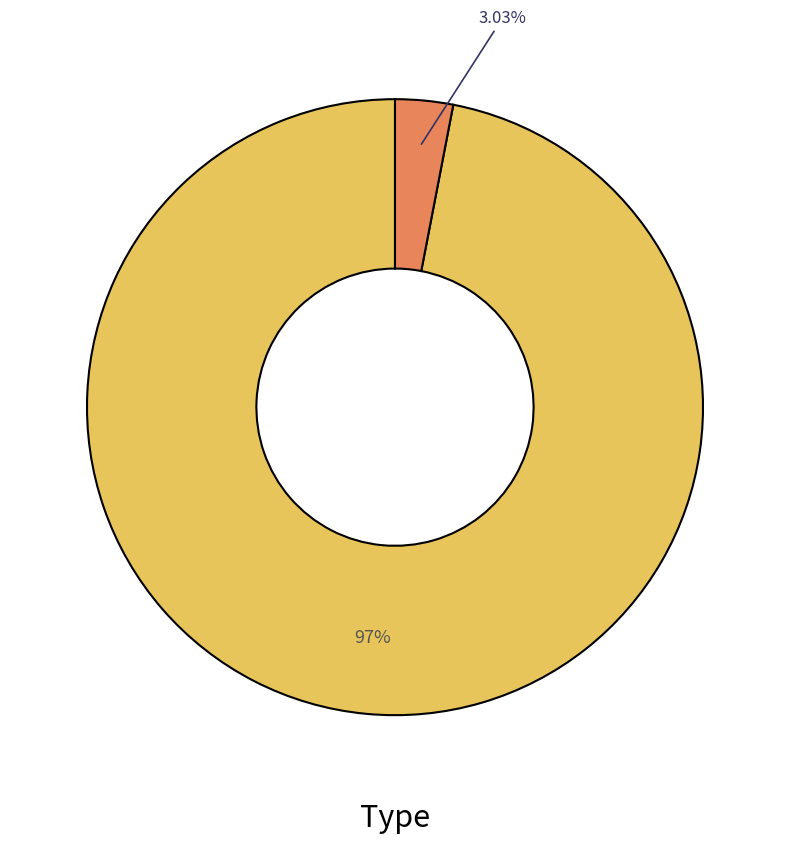

Is there any slice that represents more than half of the pie?

Yes